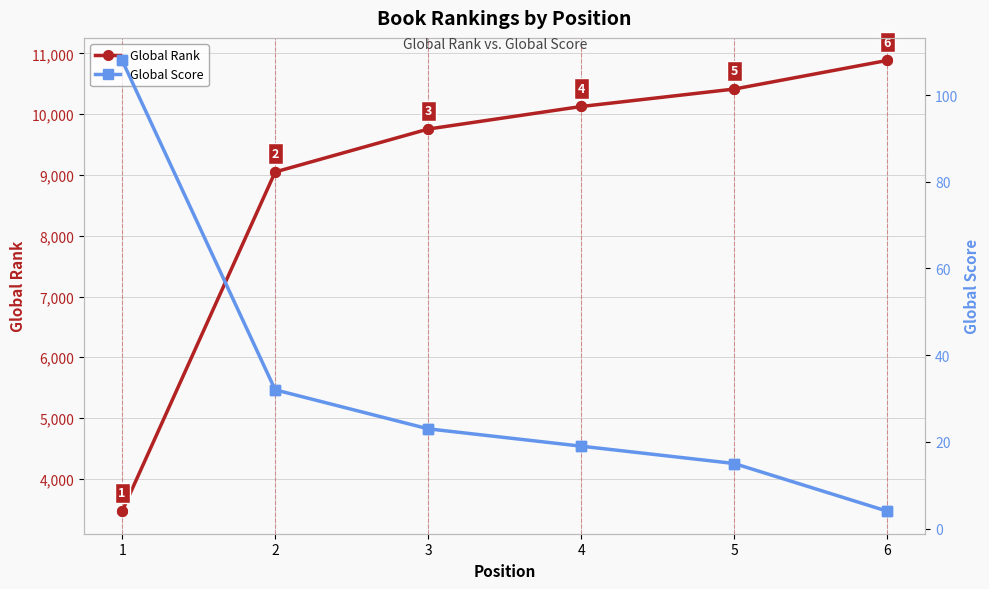

At which label does Global Score first exceed 23?

1